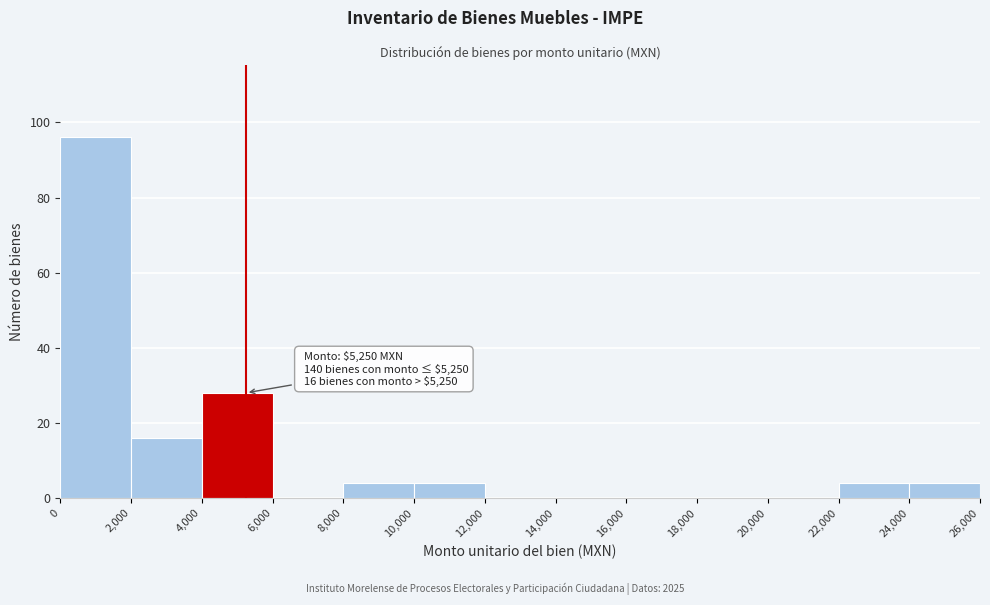

Which range on the x-axis has the tallest bar?

0 to 2,000